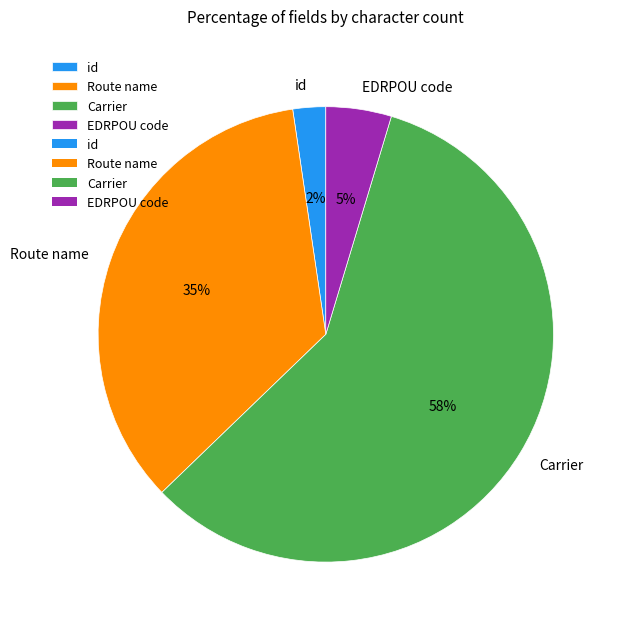

Is the sum of EDRPOU code and Route name greater than half?

No